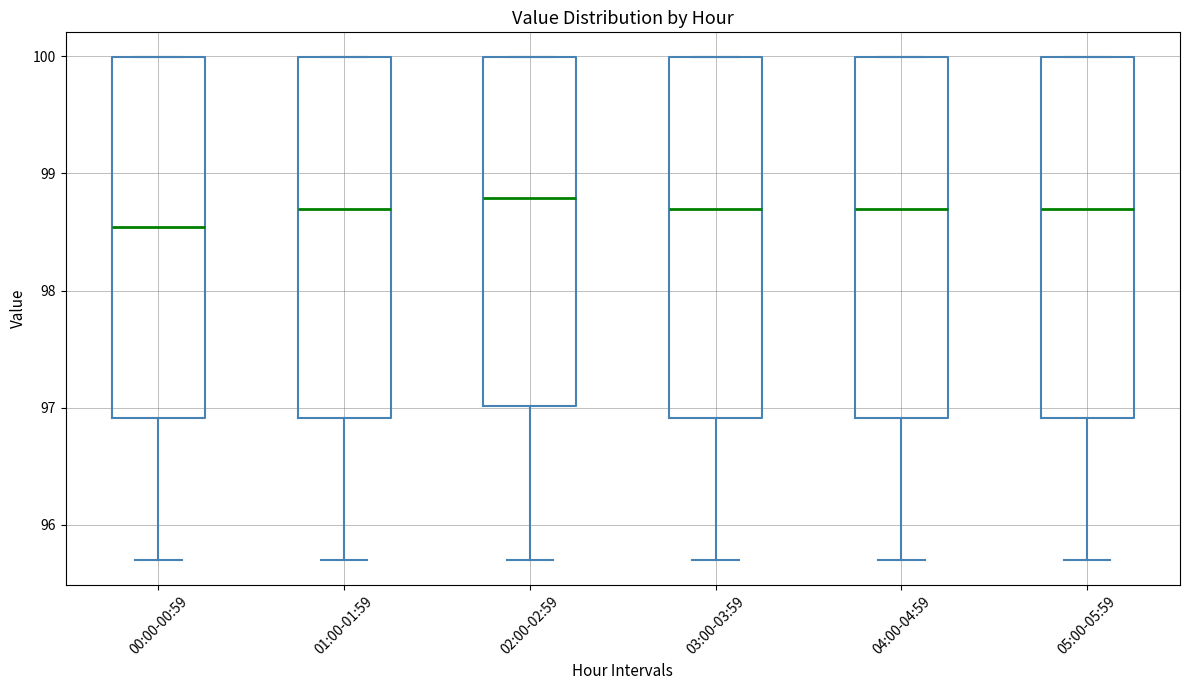

Reading left to right, read every box against the y-axis: the position of its median line, the range the box covers, and the ends of its whiskers. The values are not printed on the chart, so give them approximately, as read against the axis.

00:00-00:59: median 98.5, box 96.9 to 100.0, whiskers 95.7 to 100.0
01:00-01:59: median 98.7, box 96.9 to 100.0, whiskers 95.7 to 100.0
02:00-02:59: median 98.8, box 97.0 to 100.0, whiskers 95.7 to 100.0
03:00-03:59: median 98.7, box 96.9 to 100.0, whiskers 95.7 to 100.0
04:00-04:59: median 98.7, box 96.9 to 100.0, whiskers 95.7 to 100.0
05:00-05:59: median 98.7, box 96.9 to 100.0, whiskers 95.7 to 100.0